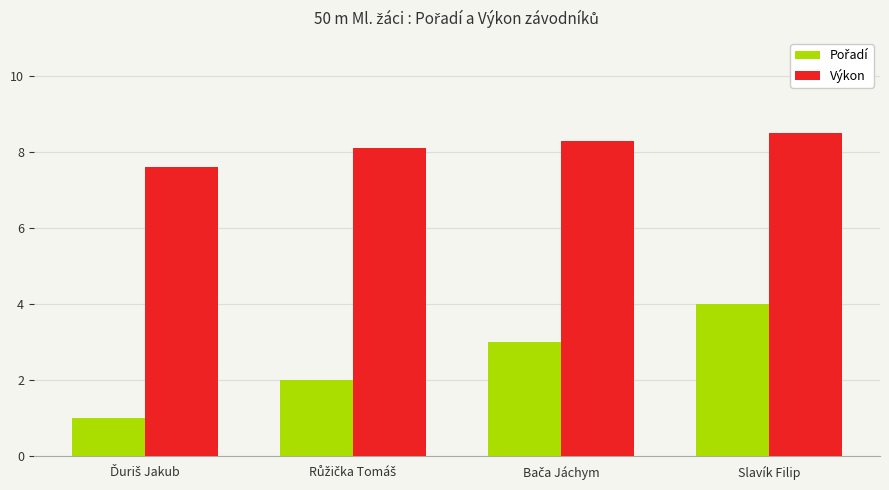

How many distinct data groups are displayed?

2